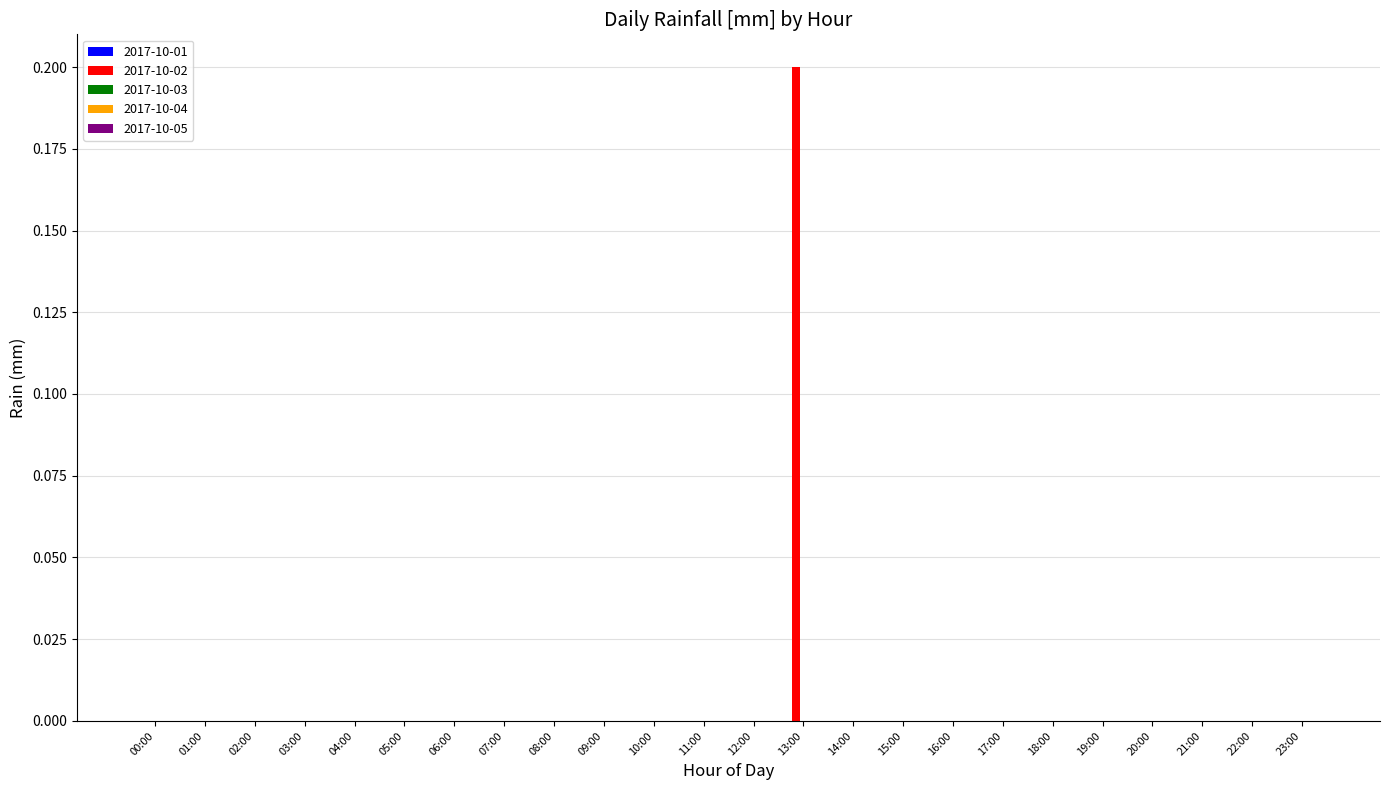

Is it true that the value at 11:00 is 0.1?

False